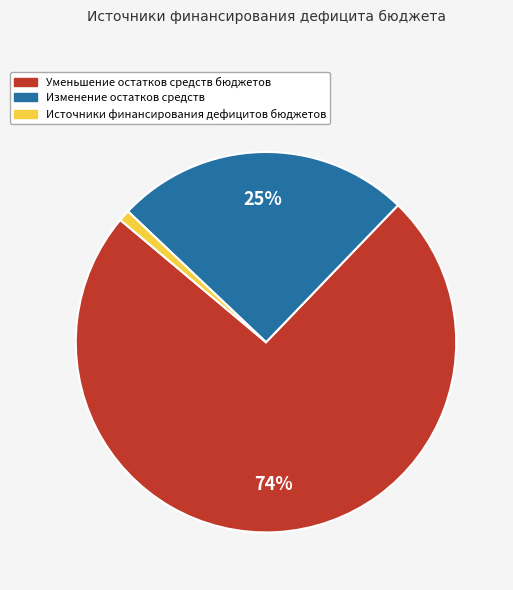

Is there a majority slice in this chart?

Yes